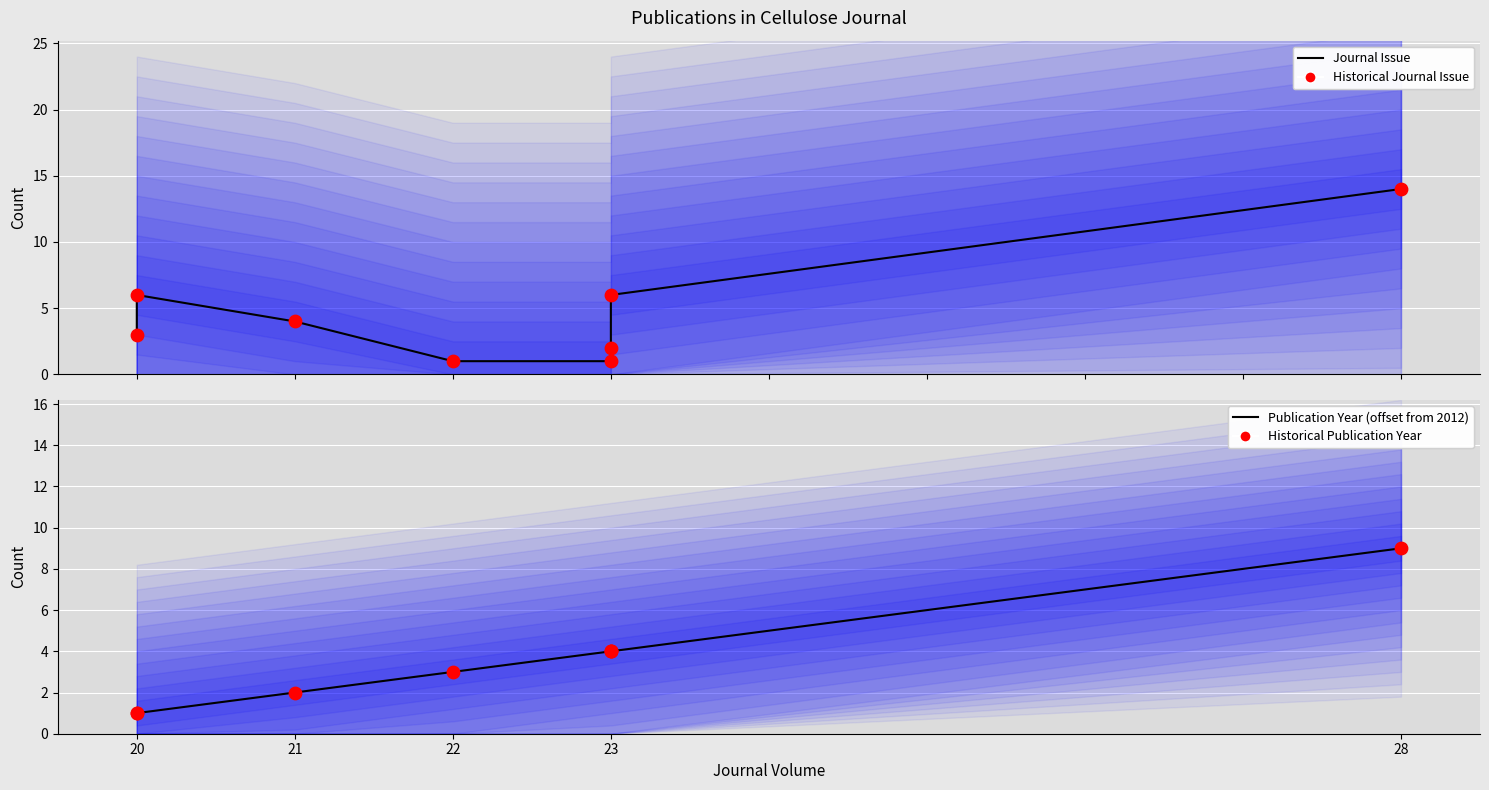

Which series has the largest total across all categories?

Journal Issue (mean)